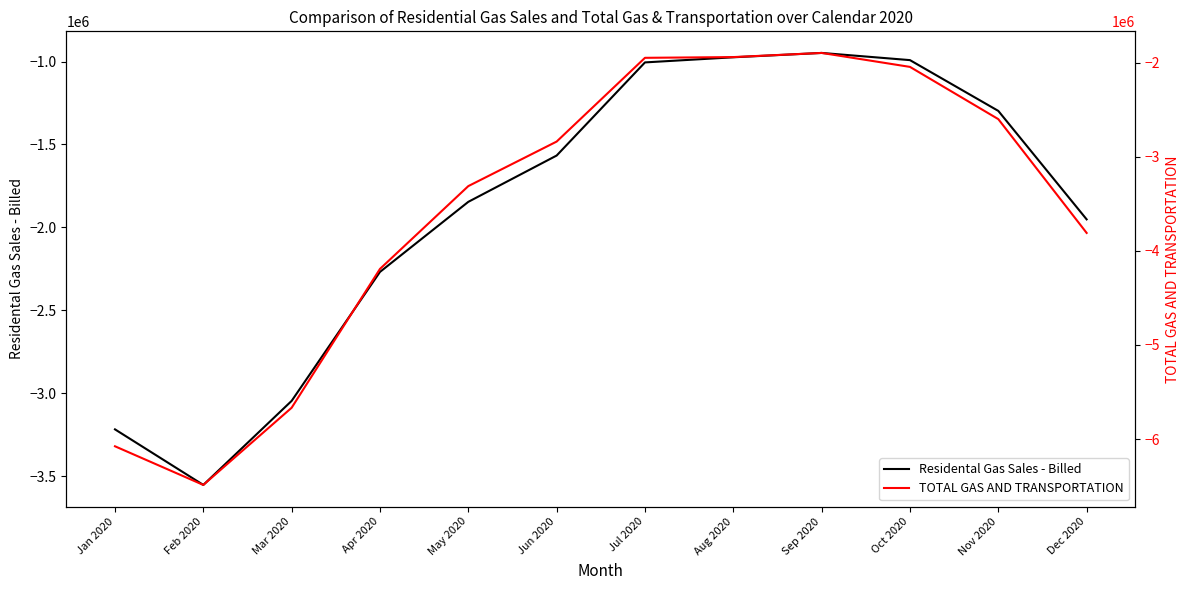

True or false: Residental Gas Sales - Billed and TOTAL GAS AND TRANSPORTATION cross at least once.

False